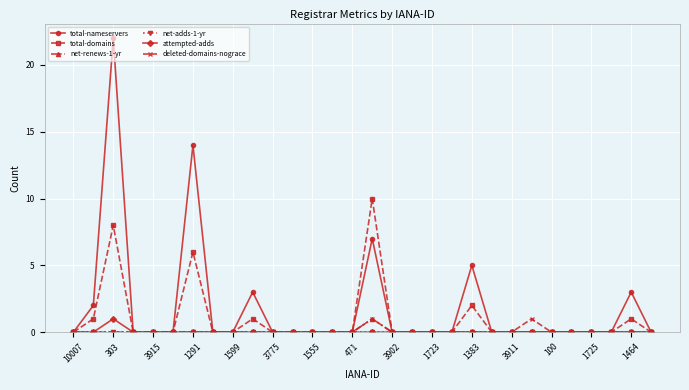

True or false: attempted-adds has more than 0 points higher than both neighbors.

True